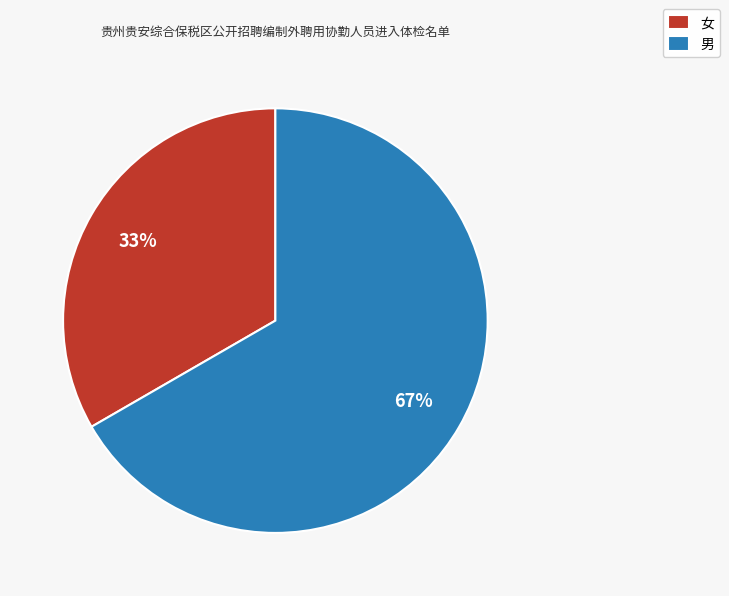

Combined, do 男 and 女 account for over 50%?

Yes